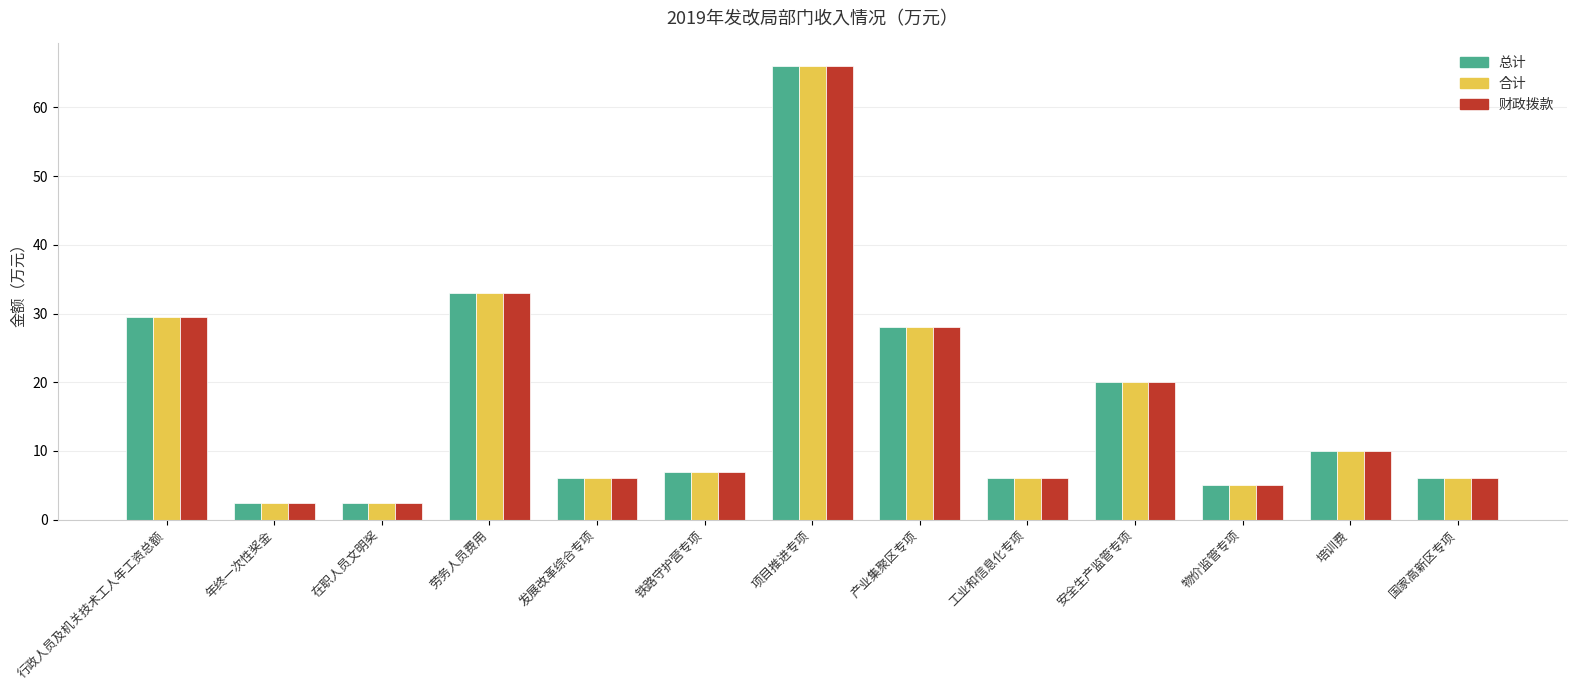

Is the value of 总计 at 在职人员文明奖 greater than the value of 合计 at 项目推进专项?

No